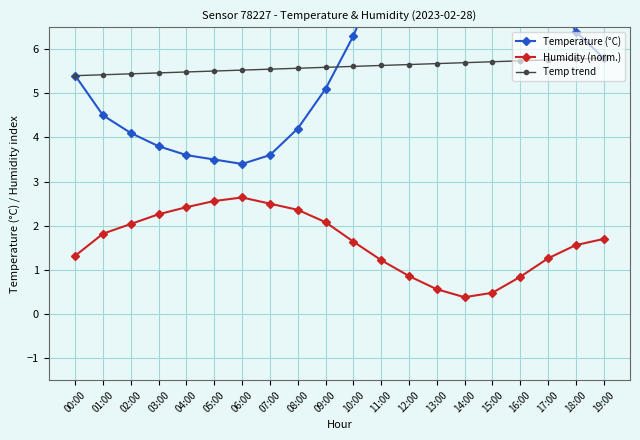

True or false: Temp trend has a value of 8.9 at 05:00.

False